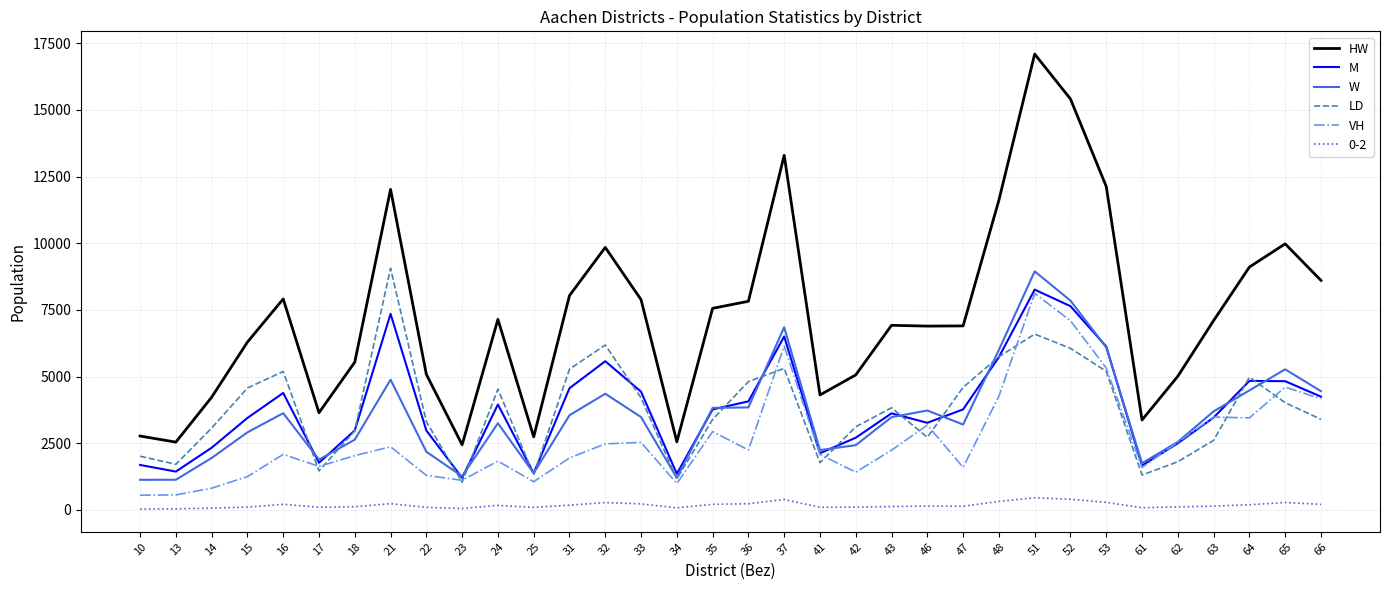

What is the highest value of the M series?

8261